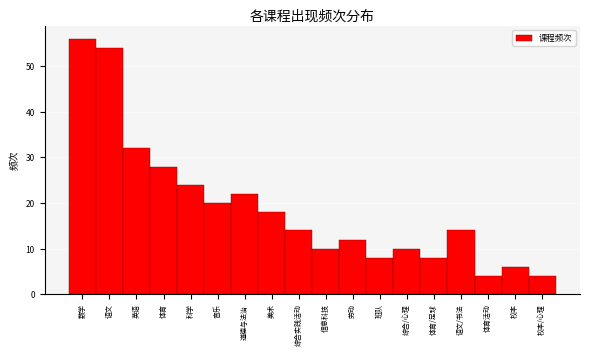

Reading left to right, extract all data points from this chart.

数学=56	语文=54	英语=32	体育=28	科学=24	音乐=20	道德与法治=22	美术=18	综合实践活动=14	信息科技=10	劳动=12	班队=8	综合/心理=10	体育/足球=8	语文/书法=14	体育活动=4	校本=6	校本/心理=4